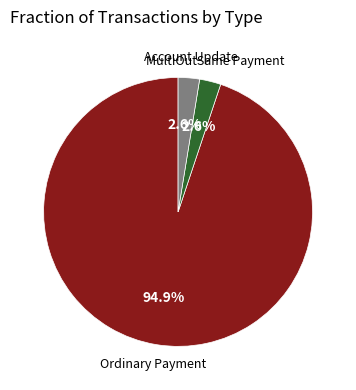

Is Ordinary Payment the majority of the pie?

Yes